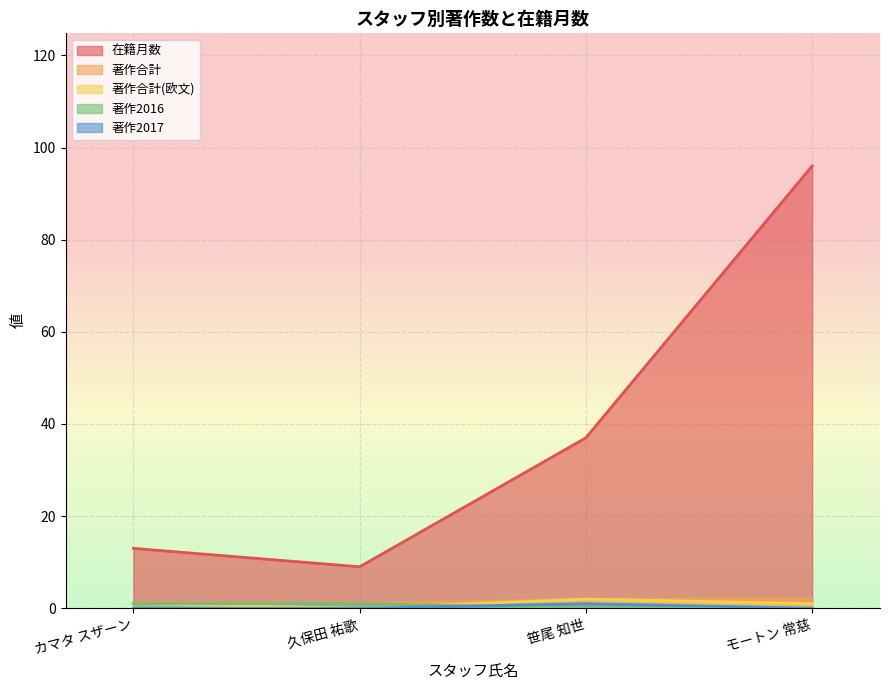

At which label does 在籍月数 first exceed 37?

モートン 常慈